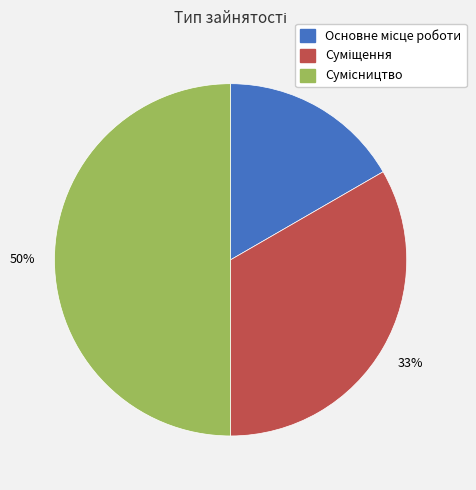

What portion of the pie excludes Основне місце роботи?

83.3%